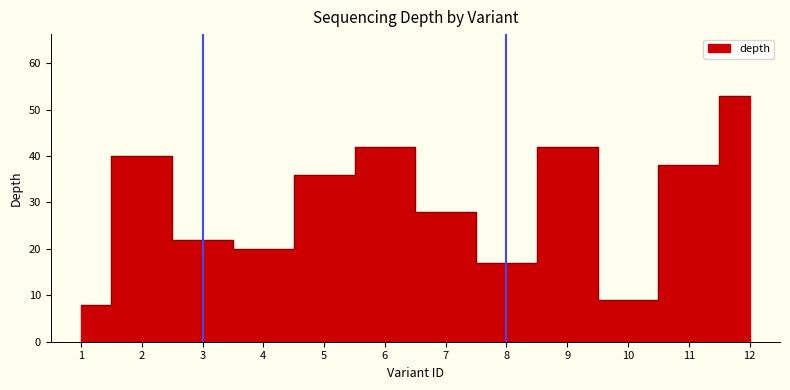

Is it true that the value at 5 is 56?

False